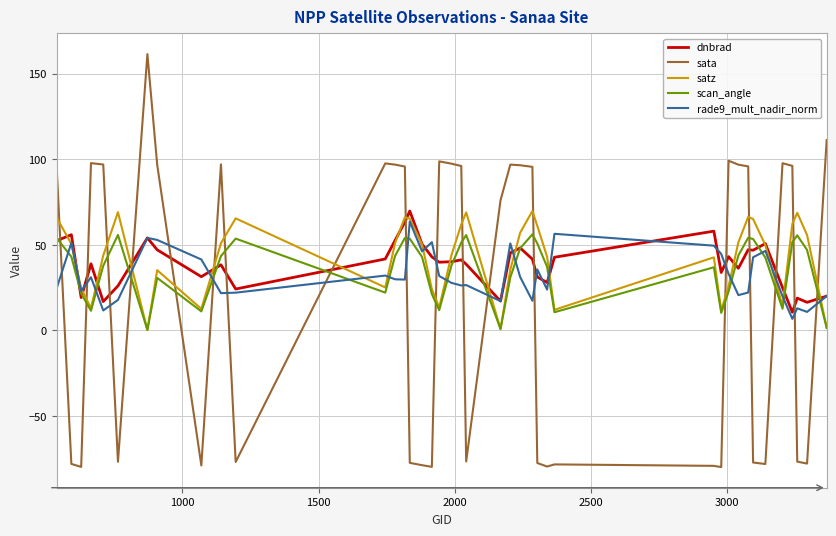

What is the minimum value for sata?

-79.9